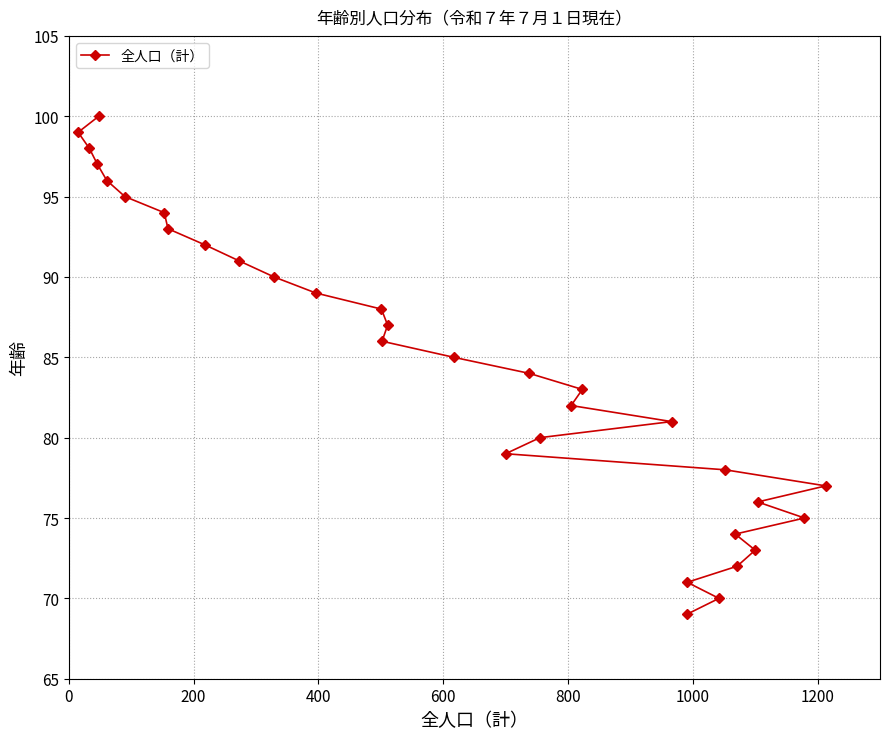

Count the number of categories in the chart.

32